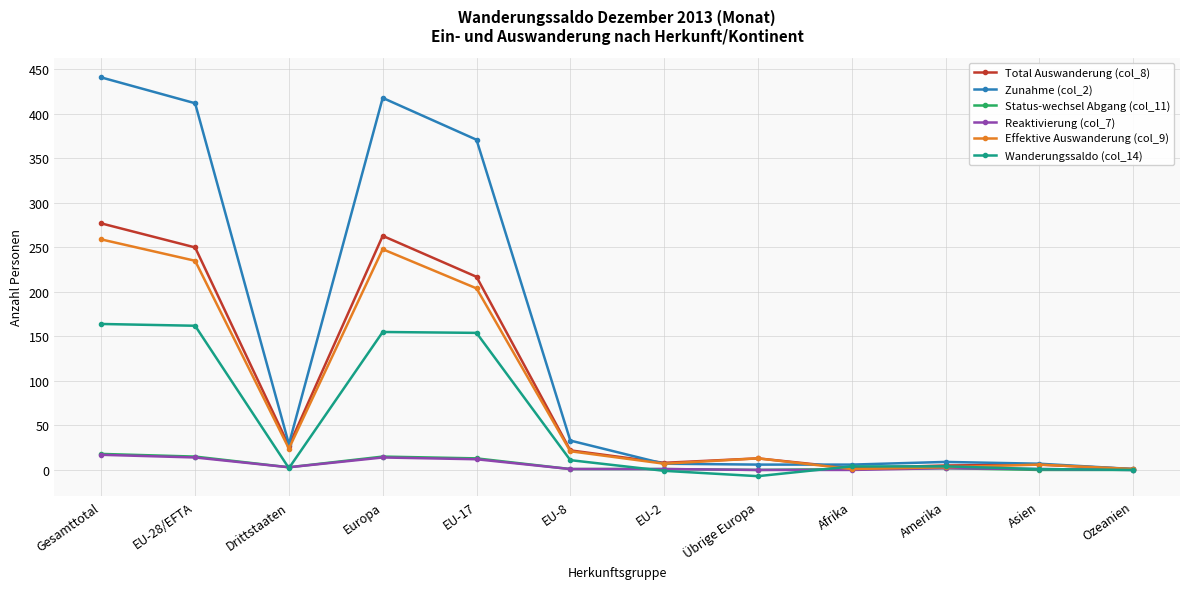

What are all the series names shown in the legend?

Total Auswanderung (col_8), Zunahme (col_2), Status-wechsel Abgang (col_11), Reaktivierung (col_7), Effektive Auswanderung (col_9), Wanderungssaldo (col_14)